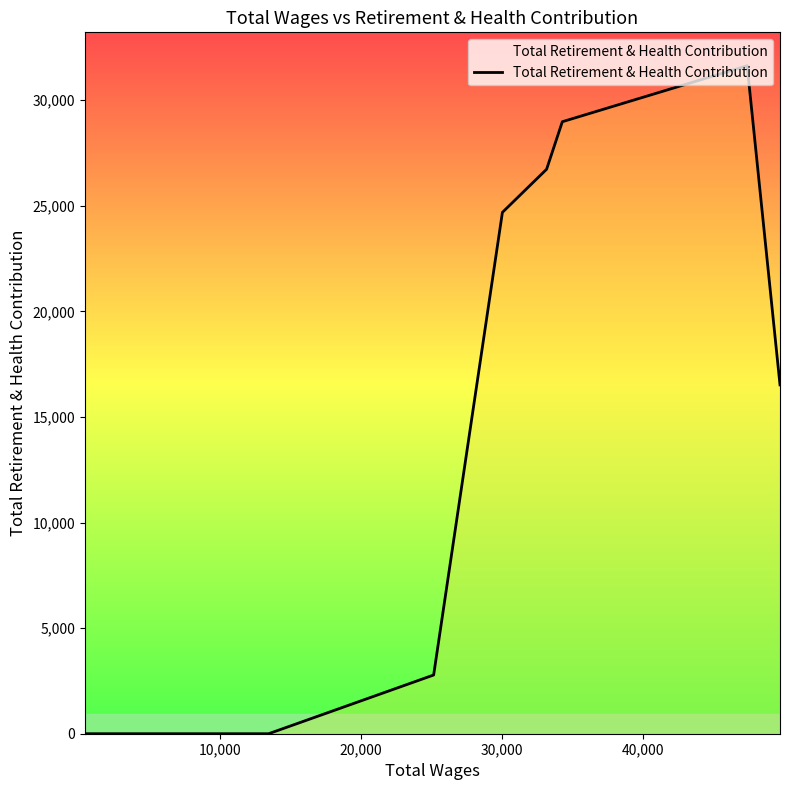

What is the difference between the maximum and minimum values?

31627